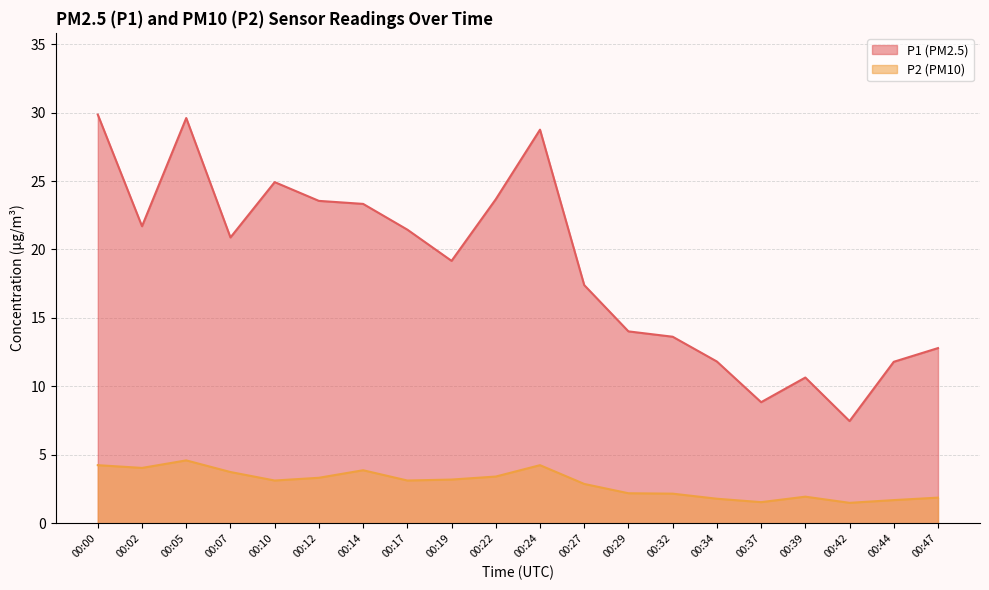

List the series in order of their peak value, lowest first.

P2 (PM10), P1 (PM2.5)